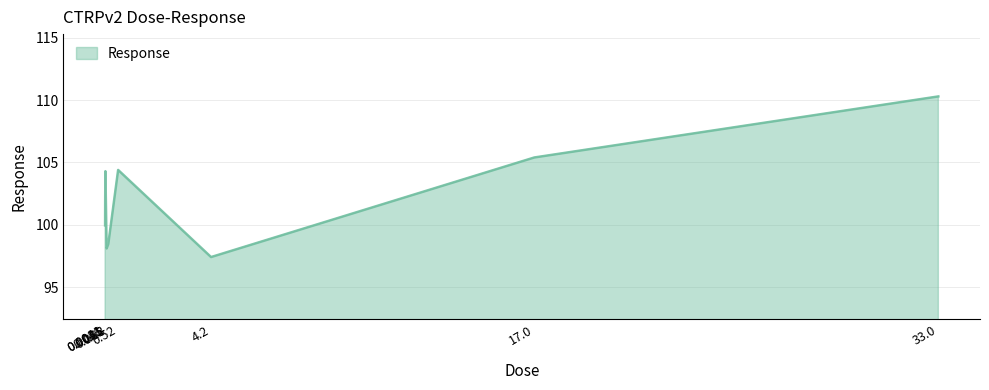

Reading right to left, transcribe all the data shown in this chart.

33.0=110.3	17.0=105.4	4.2=97.4	0.52=104.4	0.13=98.5	0.065=98.1	0.016=104.3	0.0081=102.2	0.0041=100.0